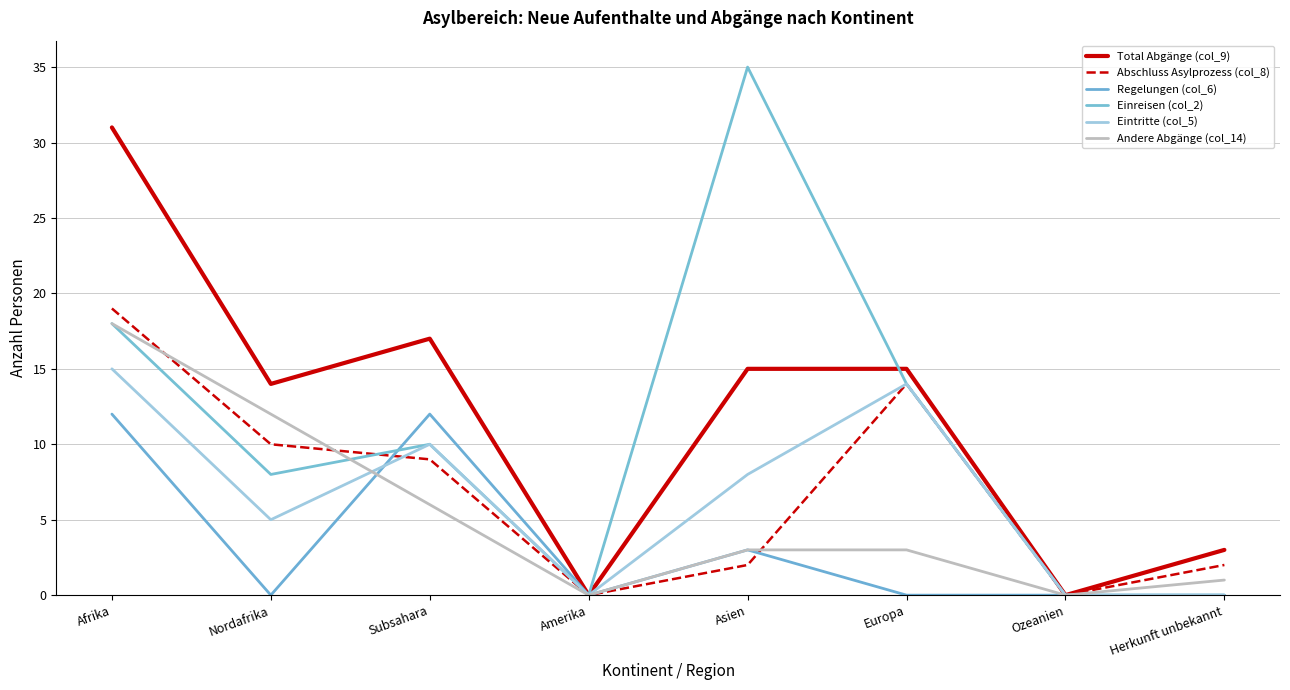

Which label corresponds to the largest value in the chart?

Asien